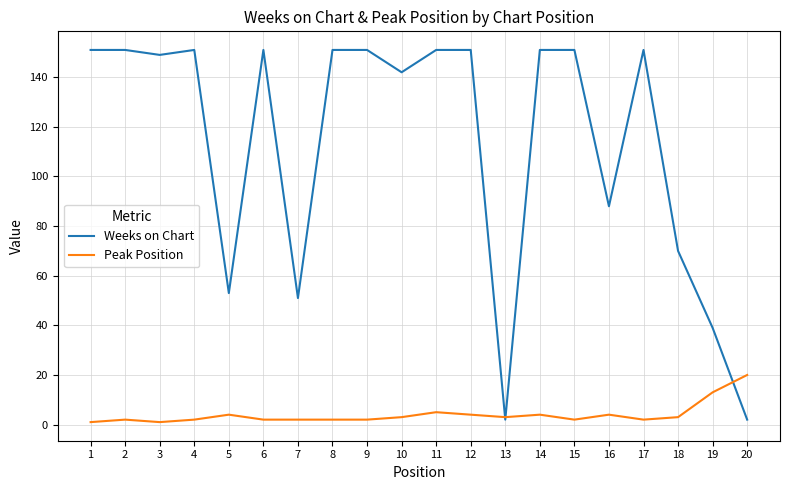

Rank the series by their average value, from highest to lowest.

Weeks on Chart, Peak Position